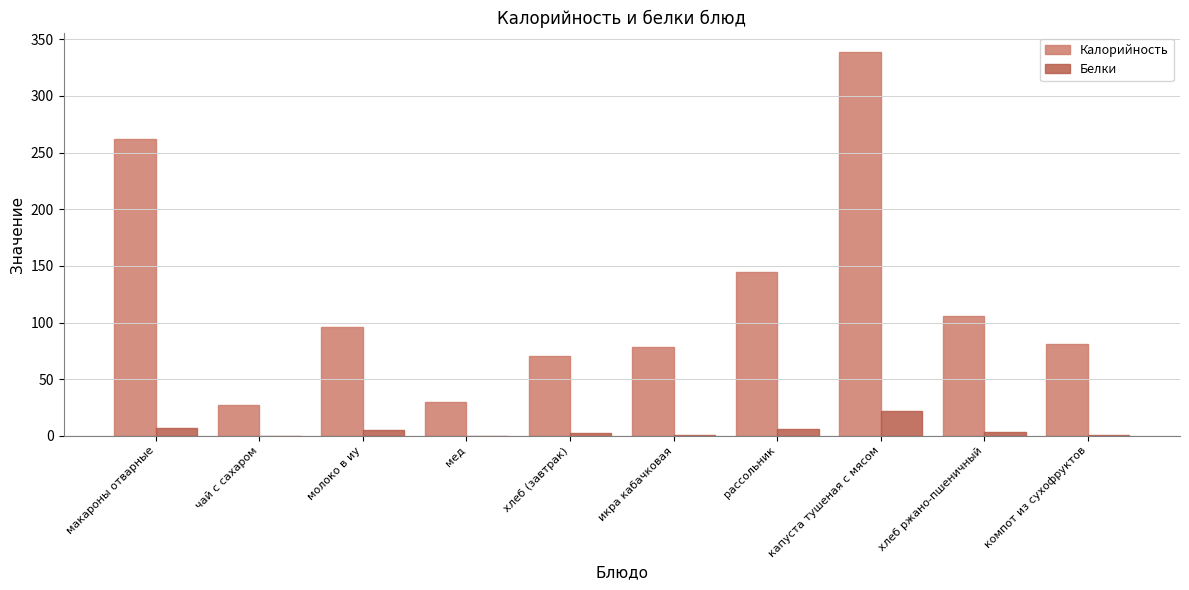

Which series changed the most between макароны отварные and капуста тушеная с мясом?

Калорийность